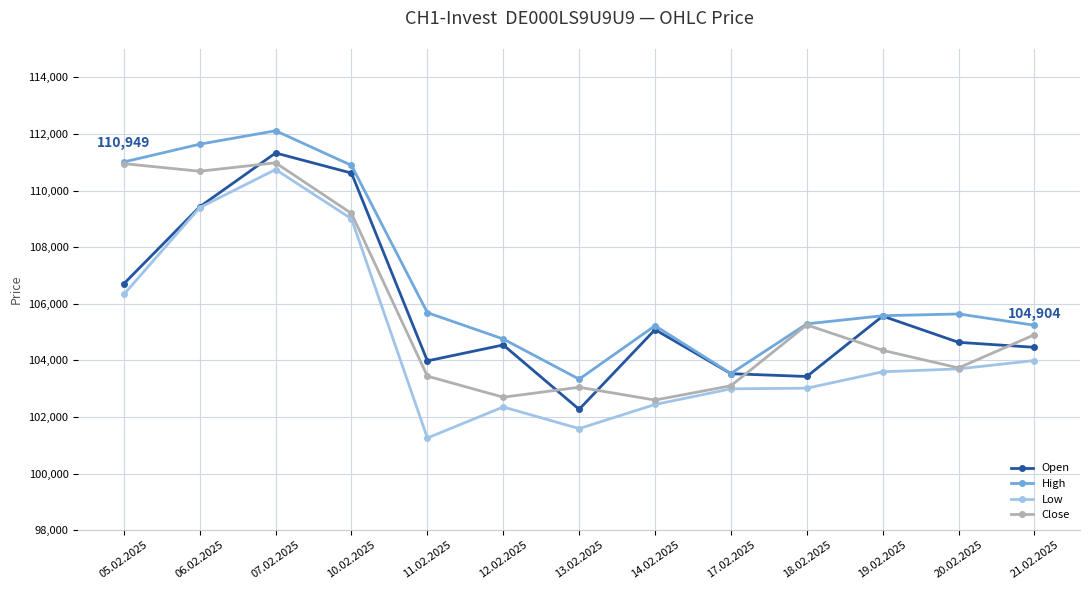

What is the average value of the Close series?

105763